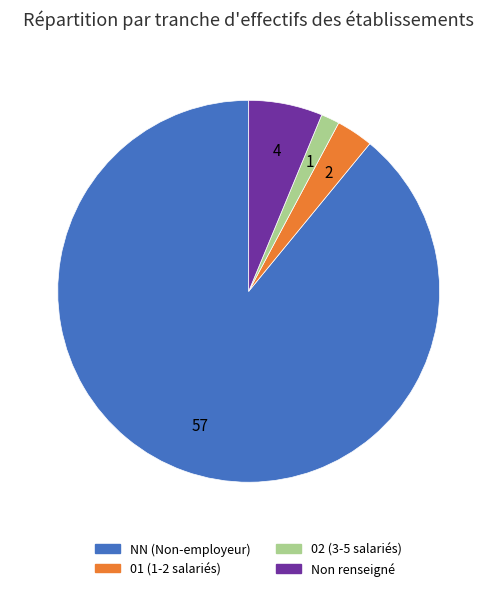

Is there any slice that represents more than half of the pie?

Yes